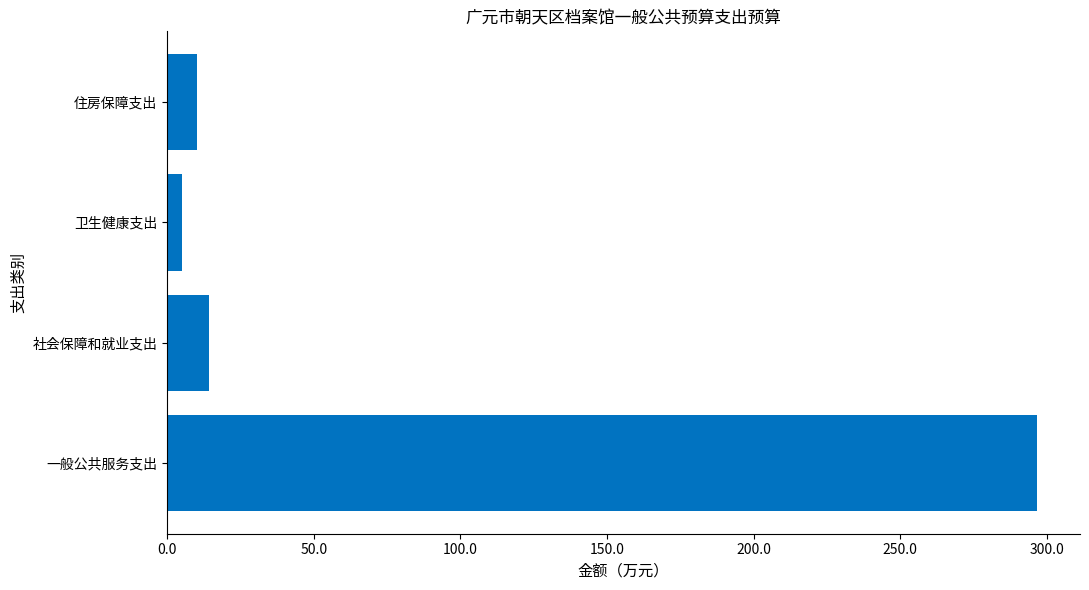

The value at 社会保障和就业支出 is 24.4. True or false?

False